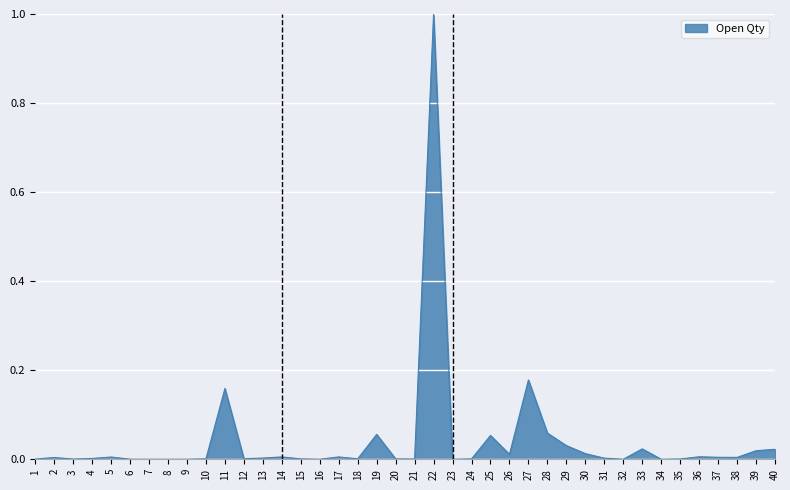

Which label corresponds to the largest value in the chart?

22